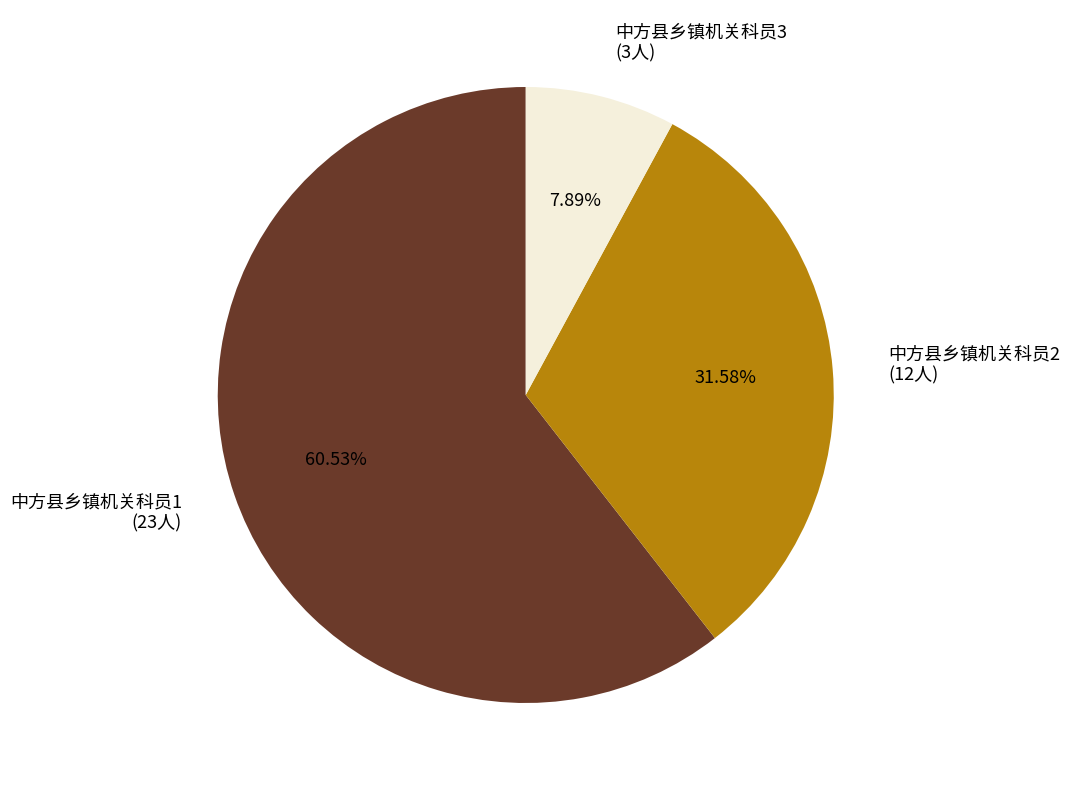

What percentage is the 中方县乡镇机关科员2 slice, to the nearest percent?

32%